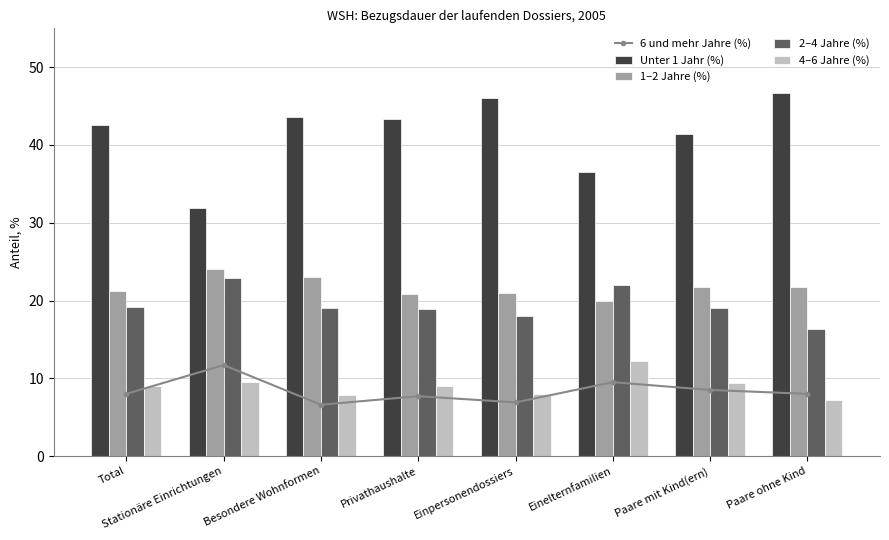

Read the 6 und mehr Jahre (%) value at Besondere Wohnformen.

6.6